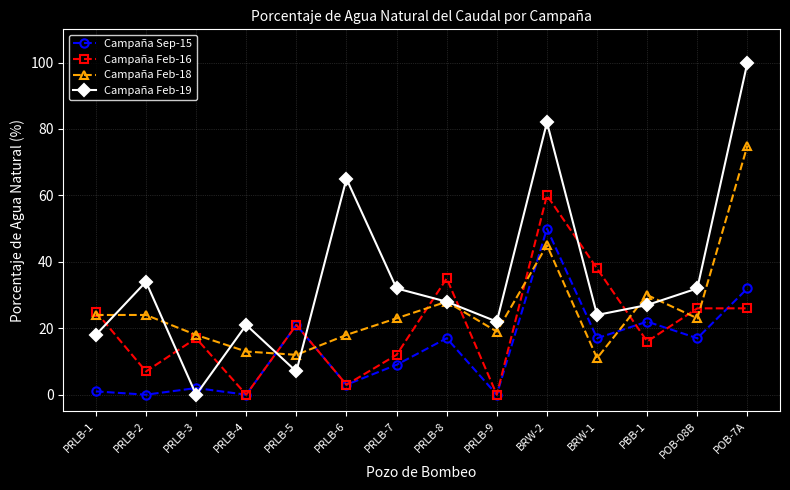

Between which two adjacent categories do Campaña Feb-19 and Campaña Sep-15 first intersect?

PRLB-2 and PRLB-3